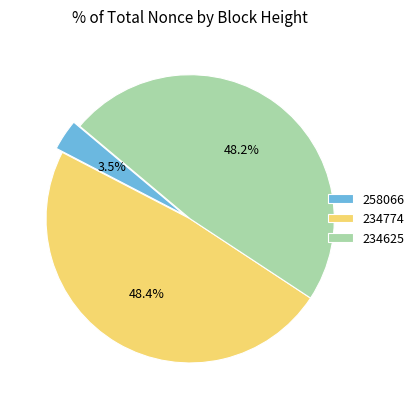

The 234625 slice represents 48% of the pie. True or false?

True